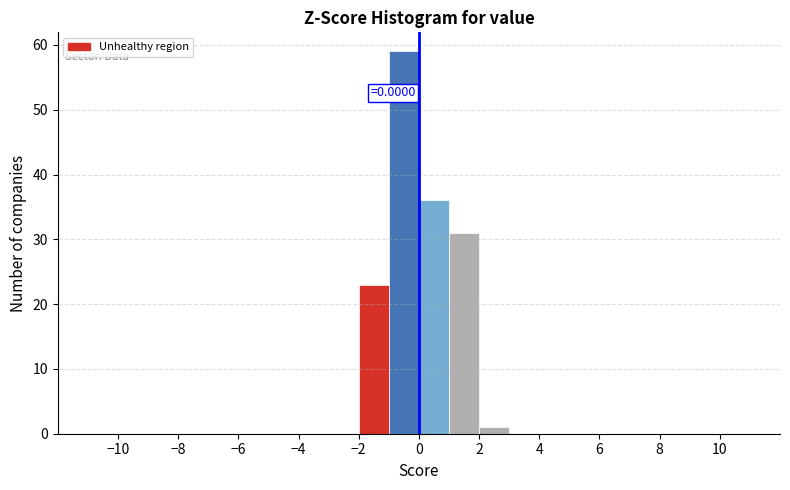

Which range on the x-axis has the tallest bar?

-1 to 0